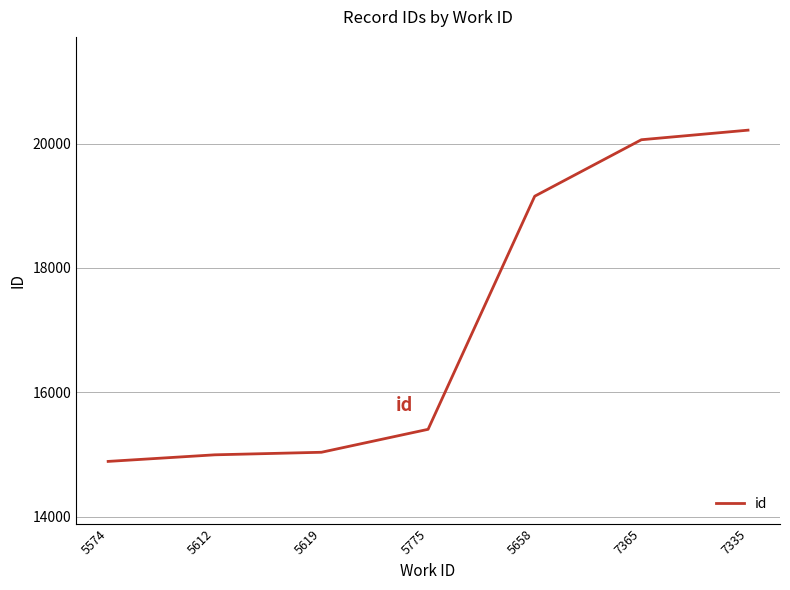

Count the number of categories in the chart.

7